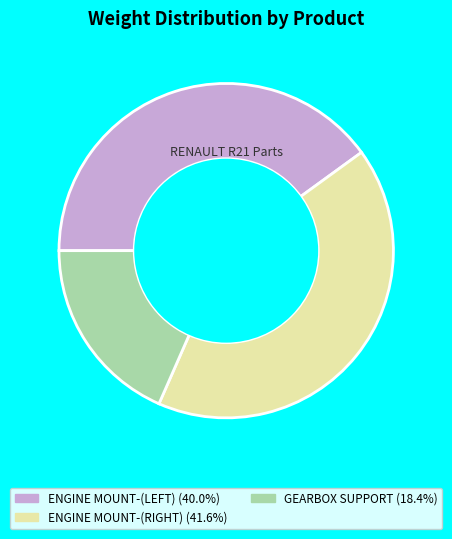

Rank the categories by value from highest to lowest.

ENGINE MOUNT-(RIGHT), ENGINE MOUNT-(LEFT), GEARBOX SUPPORT